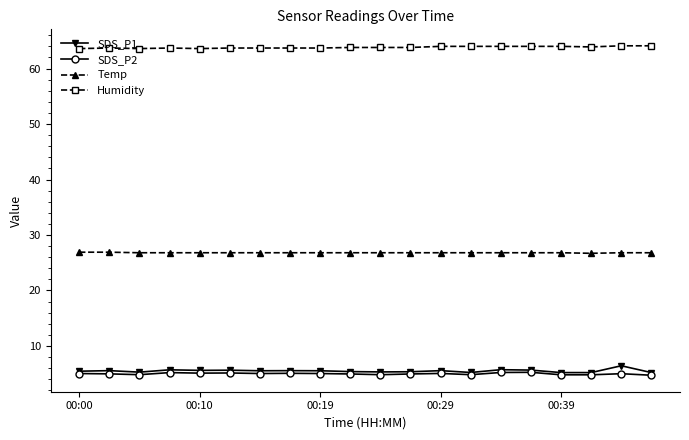

What is the value of the SDS_P2 point at the 20th from the left?

4.7